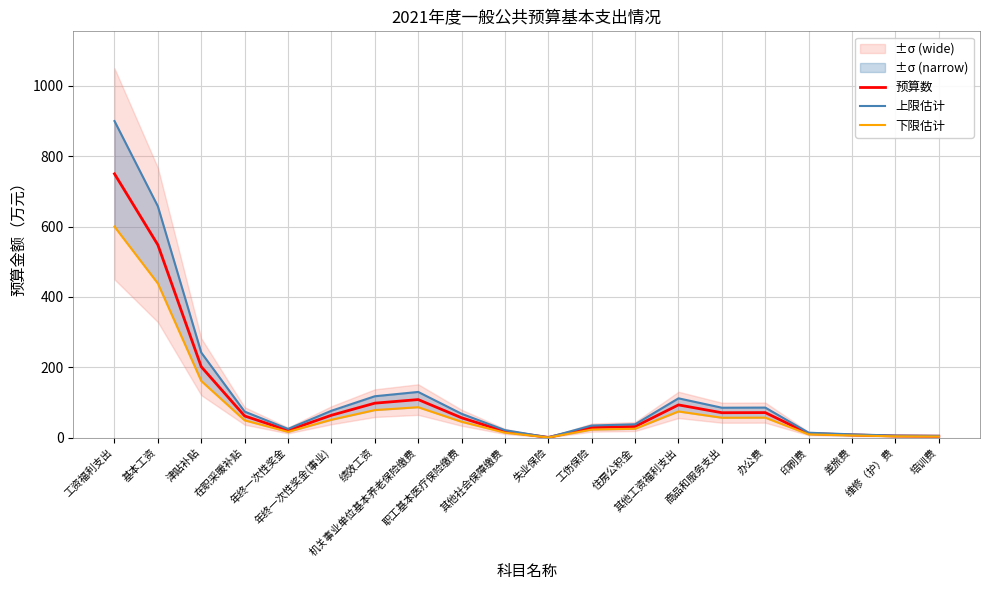

Is it true that 上限估计 equals 130.2 at 机关事业单位基本养老保险缴费?

True